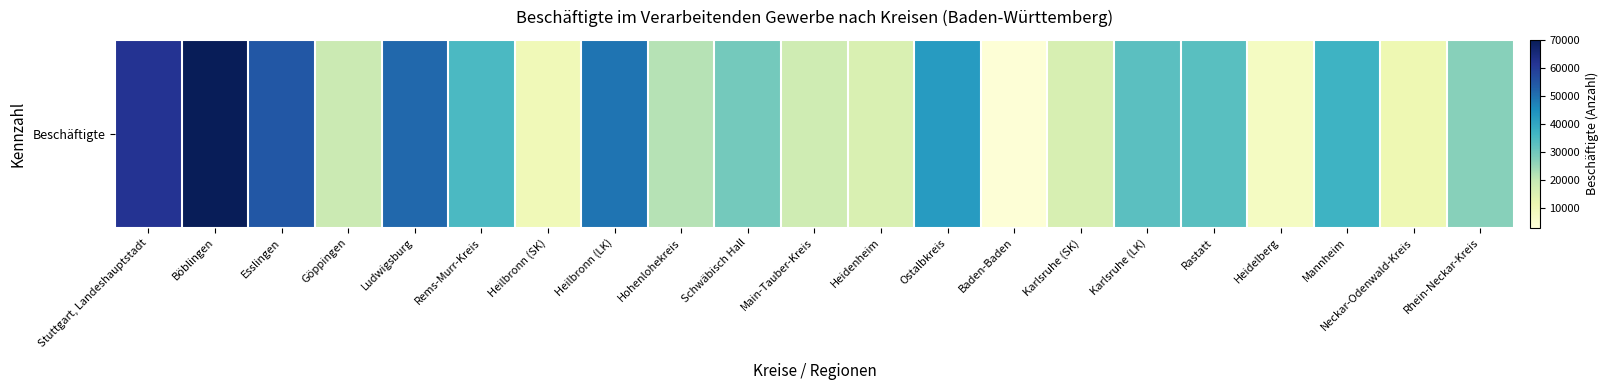

What is the difference between the maximum and minimum values?

66268